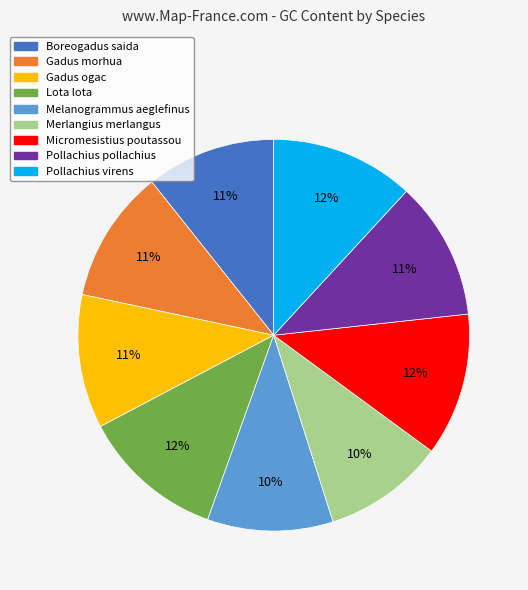

Approximately how many times larger is the value at Melanogrammus aeglefinus compared to Pollachius pollachius?

0.9